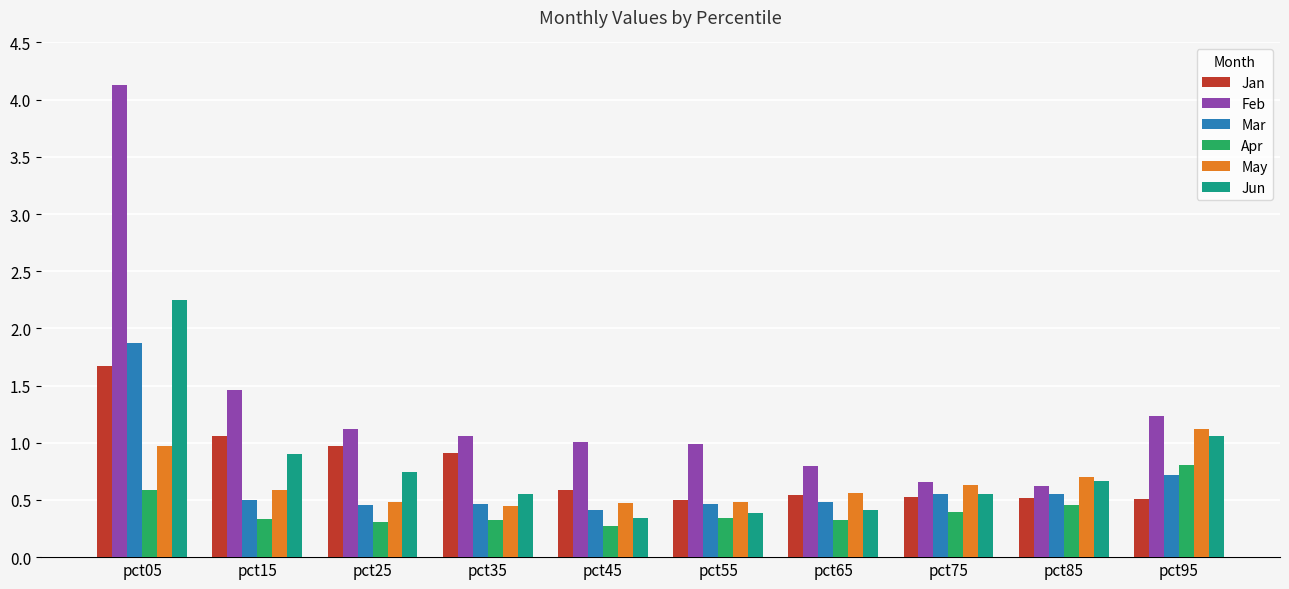

Is it true that Feb equals 1.4 at pct35?

False